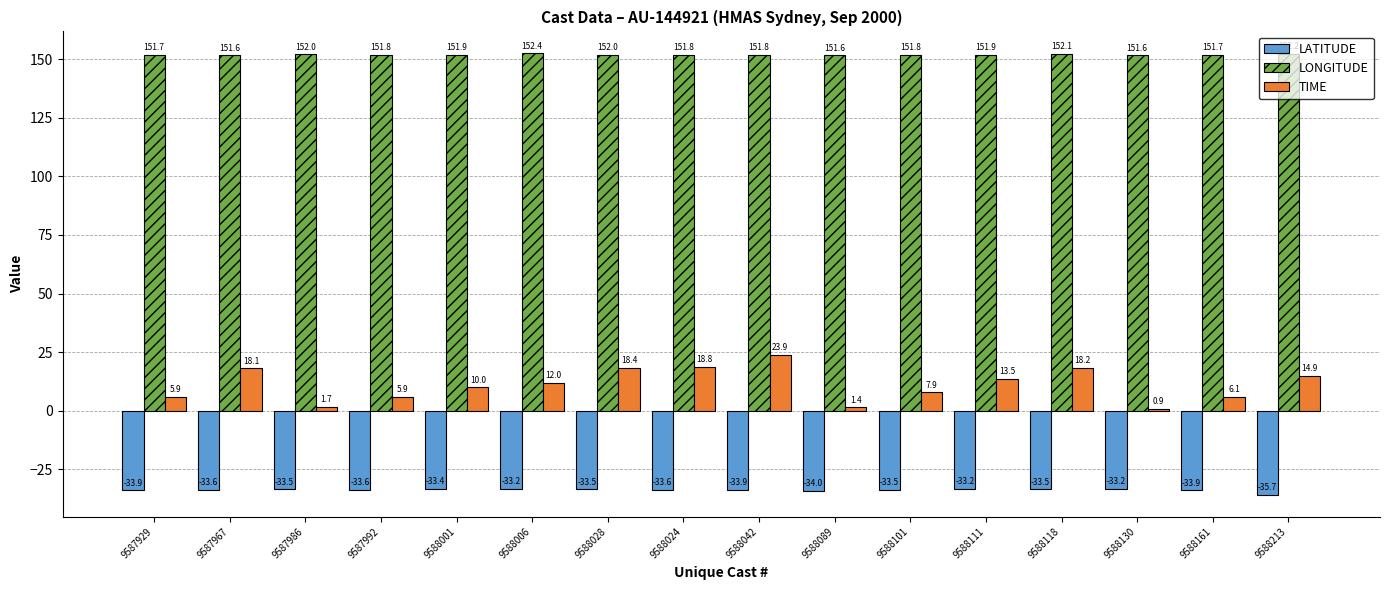

Reading left to right, extract all data points from this chart.

LATITUDE: 9587929=-33.9	9587967=-33.6	9587986=-33.5	9587992=-33.6	9588001=-33.4	9588006=-33.2	9588028=-33.5	9588024=-33.6	9588042=-33.9	9588089=-34.0	9588101=-33.5	9588111=-33.2	9588118=-33.5	9588130=-33.2	9588161=-33.9	9588213=-35.7
LONGITUDE: 9587929=151.7	9587967=151.6	9587986=152.0	9587992=151.8	9588001=151.9	9588006=152.4	9588028=152.0	9588024=151.8	9588042=151.8	9588089=151.6	9588101=151.8	9588111=151.9	9588118=152.1	9588130=151.6	9588161=151.7	9588213=152.2
TIME: 9587929=5.9	9587967=18.1	9587986=1.7	9587992=5.9	9588001=10.0	9588006=12.0	9588028=18.4	9588024=18.8	9588042=23.9	9588089=1.4	9588101=7.9	9588111=13.5	9588118=18.2	9588130=0.9	9588161=6.1	9588213=14.9